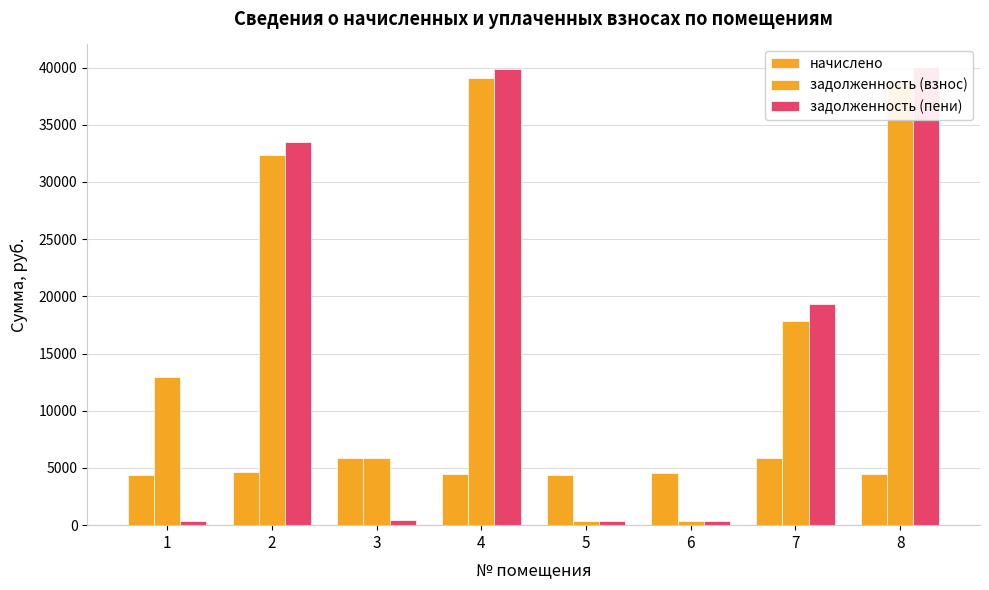

True or false: задолженность (взнос) has a value of 582.8 at 6.

False